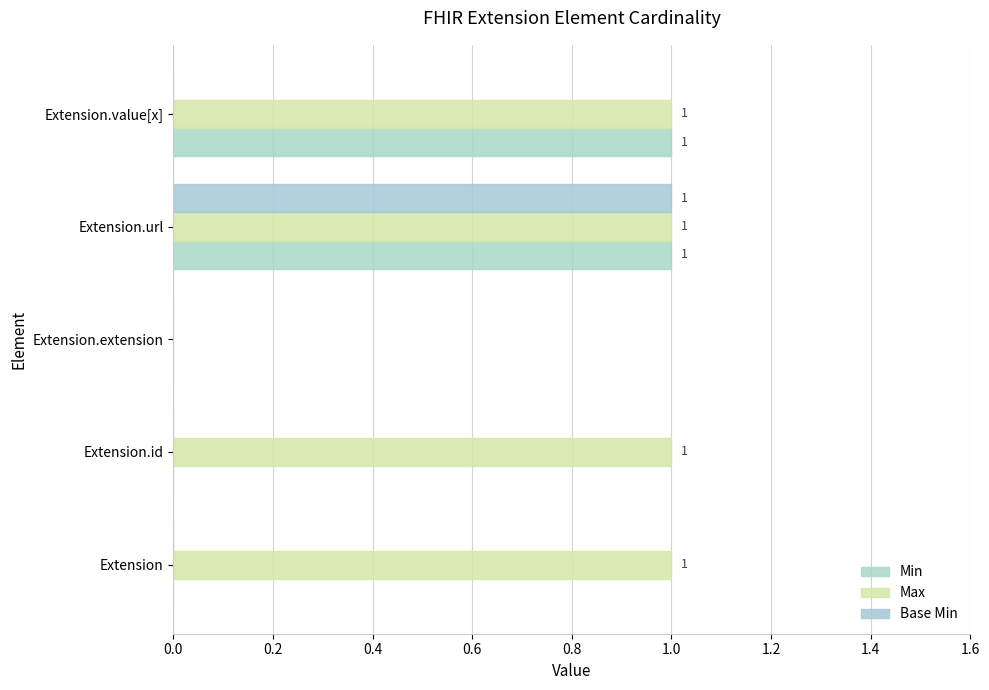

What is the value of the Max bar at the 4th from the left?

1